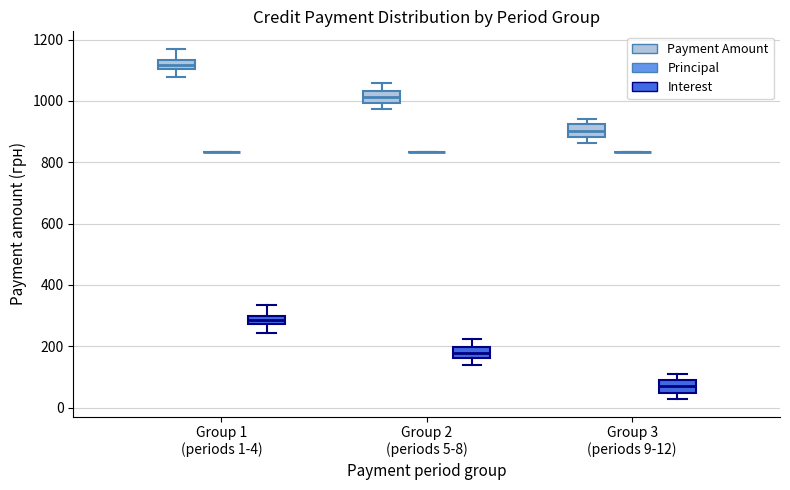

Where does the median line of the box for Group 2 (periods 5-8) (Interest) sit on the y-axis? The values are not printed on the chart, so give them approximately, as read against the axis.

180